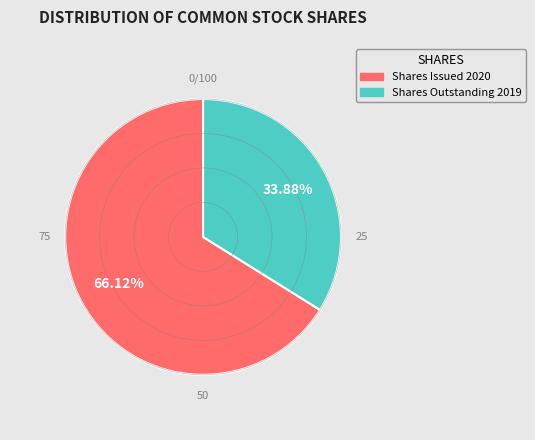

Is there any slice that represents more than half of the pie?

Yes